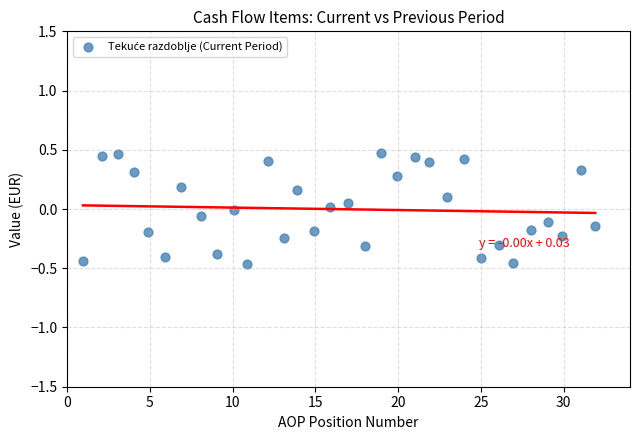

What is the range of Y values (max minus min)?

0.9